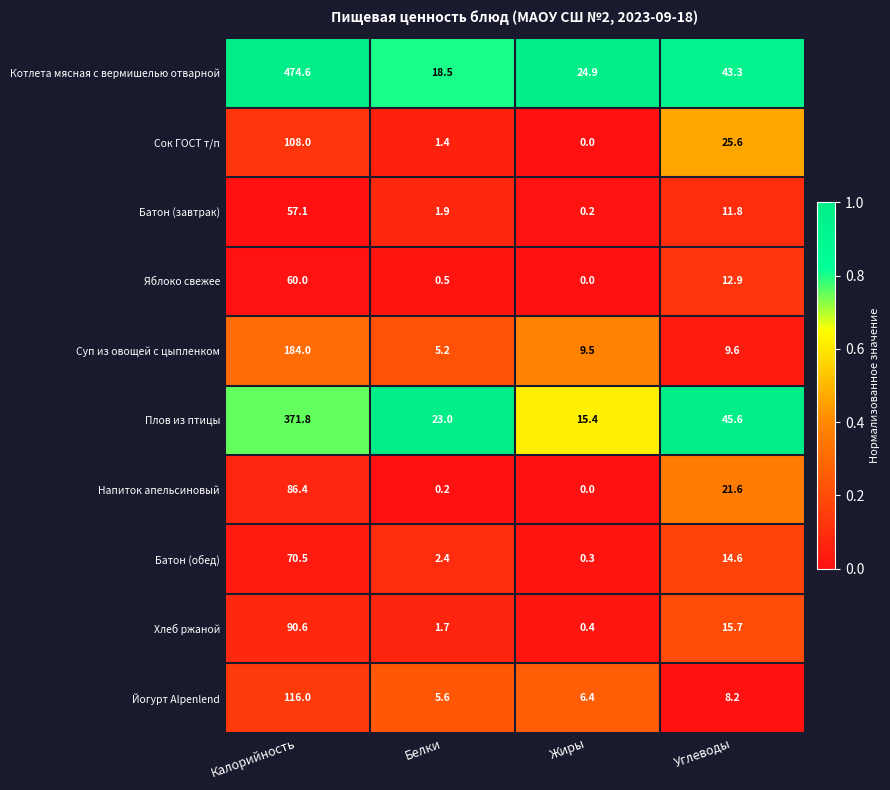

Read the Котлета мясная с вермишелью отварной value at Белки.

18.5